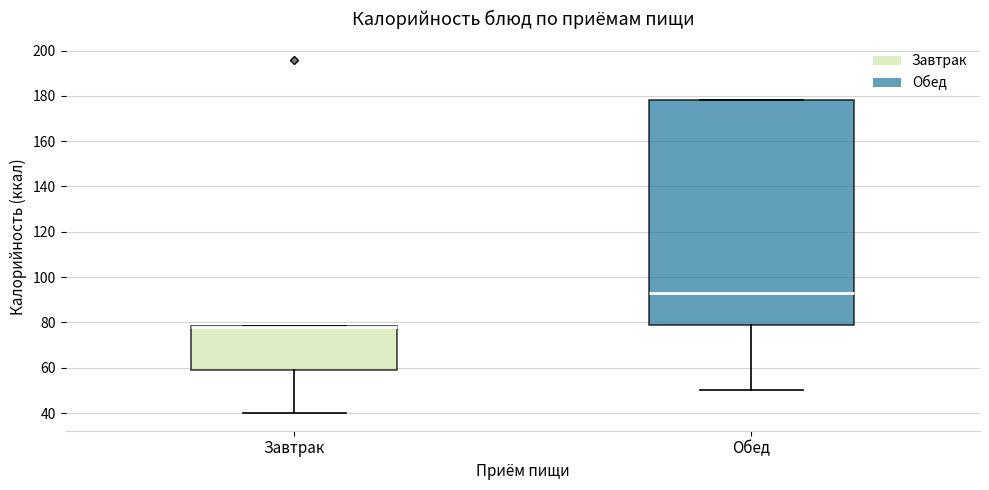

Where does the lower whisker of the box for Обед end on the y-axis? The values are not printed on the chart, so give them approximately, as read against the axis.

50